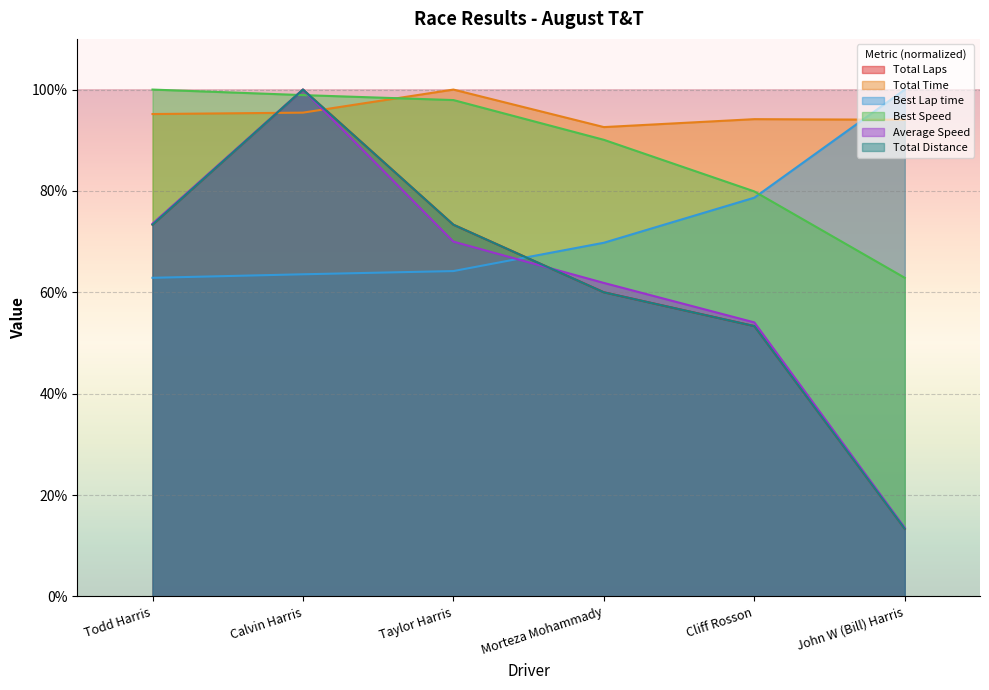

The Total Time series shows 50.8 at Todd Harris. True or false?

False